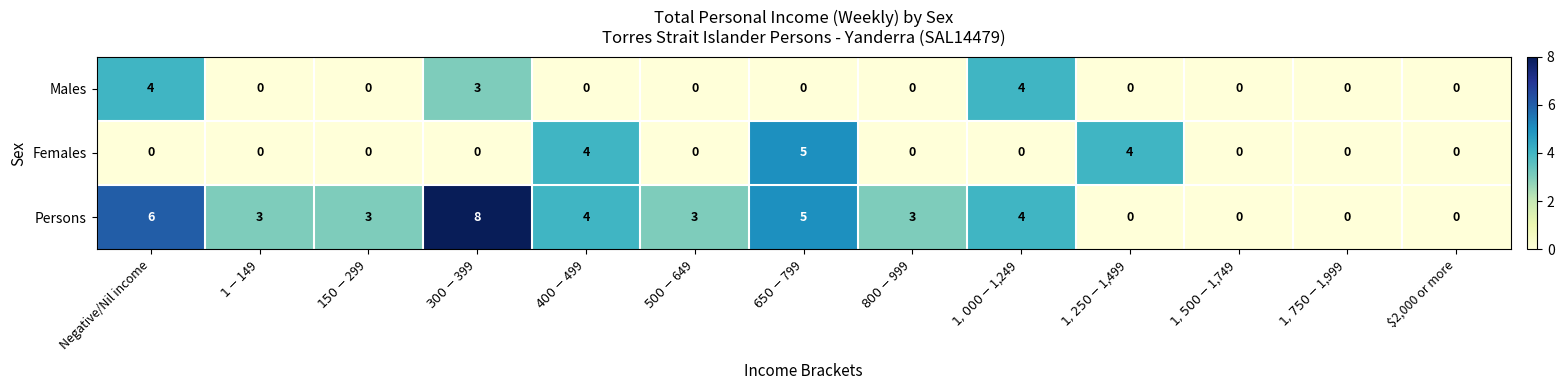

How many data points does each series have?

13